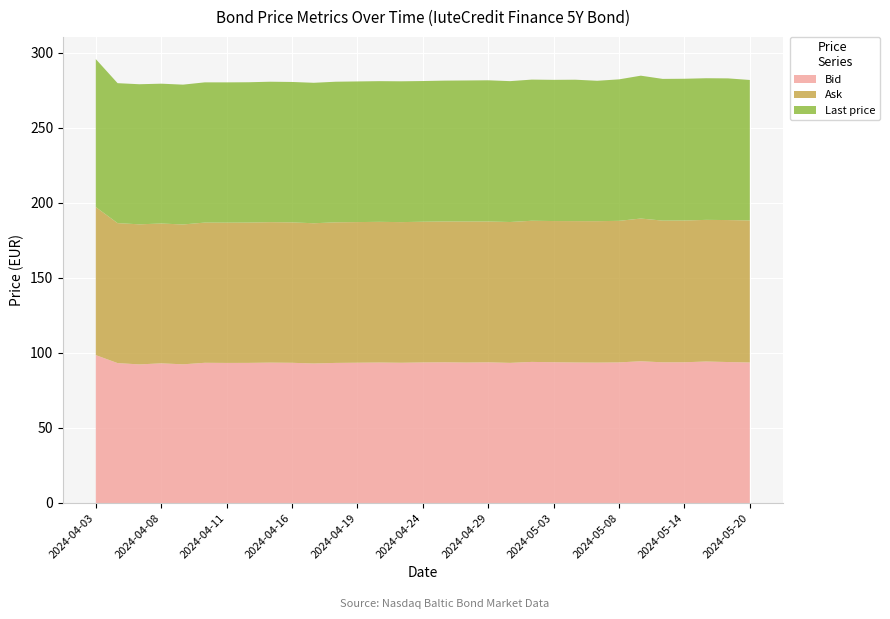

Reading left to right, transcribe all the data shown in this chart.

Bid: 2024-04-03=98.5	2024-04-04=93.2	2024-04-05=92.3	2024-04-08=93.0	2024-04-09=92.4	2024-04-10=93.4	2024-04-11=93.3	2024-04-12=93.3	2024-04-15=93.5	2024-04-16=93.4	2024-04-17=92.9	2024-04-18=93.3	2024-04-19=93.4	2024-04-22=93.5	2024-04-23=93.4	2024-04-24=93.6	2024-04-25=93.7	2024-04-26=93.5	2024-04-29=93.7	2024-04-30=93.3	2024-05-02=94.0	2024-05-03=93.7	2024-05-06=93.6	2024-05-07=93.5	2024-05-08=93.6	2024-05-10=94.4	2024-05-13=93.7	2024-05-14=93.7	2024-05-16=94.2	2024-05-17=93.9	2024-05-20=93.6
Ask: 2024-04-03=98.6	2024-04-04=93.2	2024-04-05=93.3	2024-04-08=93.1	2024-04-09=93.1	2024-04-10=93.4	2024-04-11=93.4	2024-04-12=93.4	2024-04-15=93.5	2024-04-16=93.5	2024-04-17=93.4	2024-04-18=93.6	2024-04-19=93.7	2024-04-22=93.7	2024-04-23=93.7	2024-04-24=93.7	2024-04-25=93.8	2024-04-26=93.9	2024-04-29=93.8	2024-04-30=93.8	2024-05-02=94.0	2024-05-03=94.0	2024-05-06=94.2	2024-05-07=94.2	2024-05-08=94.3	2024-05-10=95.0	2024-05-13=94.4	2024-05-14=94.4	2024-05-16=94.3	2024-05-17=94.6	2024-05-20=94.6
Last price: 2024-04-03=98.6	2024-04-04=93.2	2024-04-05=93.3	2024-04-08=93.1	2024-04-09=93.1	2024-04-10=93.4	2024-04-11=93.4	2024-04-12=93.4	2024-04-15=93.5	2024-04-16=93.5	2024-04-17=93.5	2024-04-18=93.6	2024-04-19=93.7	2024-04-22=93.7	2024-04-23=93.8	2024-04-24=93.7	2024-04-25=93.8	2024-04-26=93.9	2024-04-29=94.0	2024-04-30=93.8	2024-05-02=94.0	2024-05-03=94.0	2024-05-06=94.2	2024-05-07=93.5	2024-05-08=94.2	2024-05-10=95.1	2024-05-13=94.4	2024-05-14=94.4	2024-05-16=94.3	2024-05-17=94.4	2024-05-20=93.5